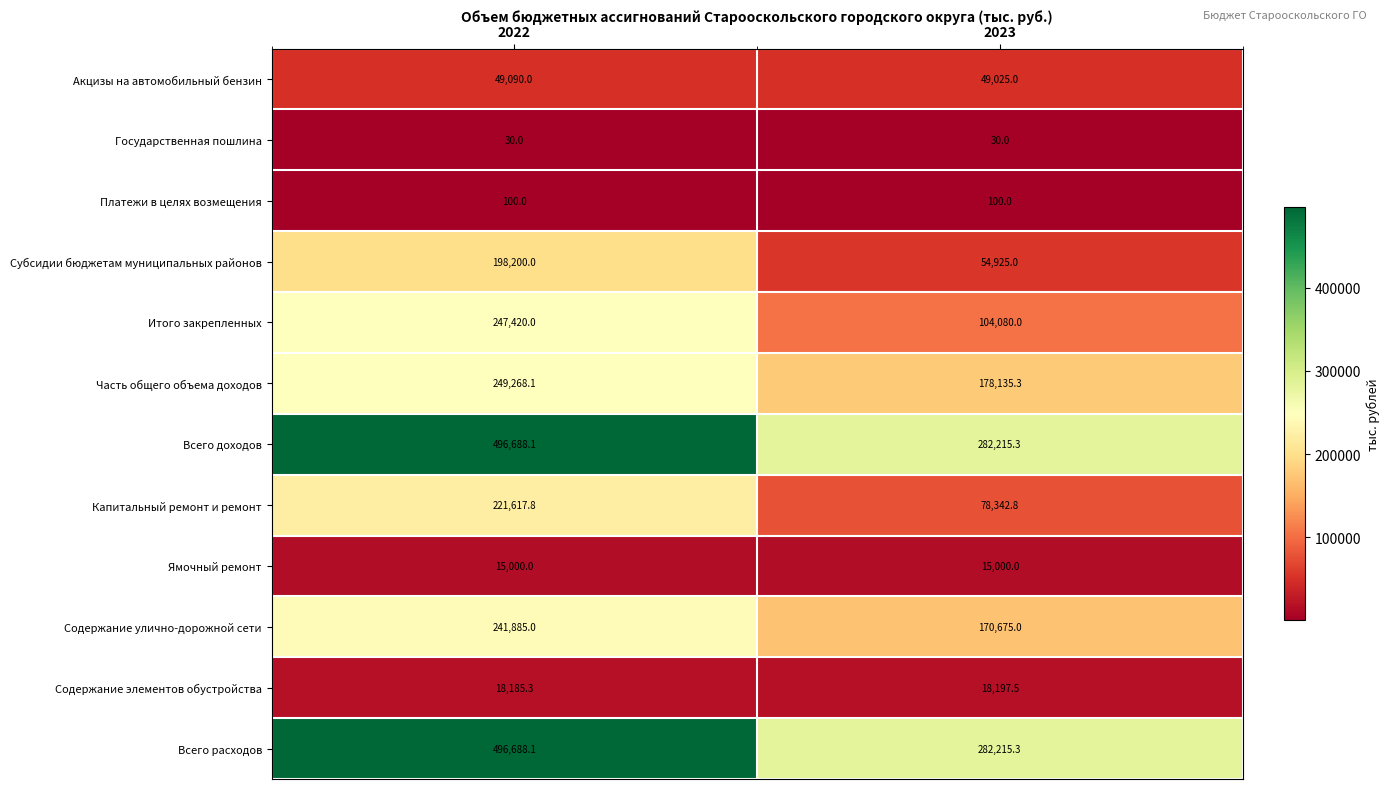

What is the maximum value for Капитальный ремонт и ремонт?

221617.8